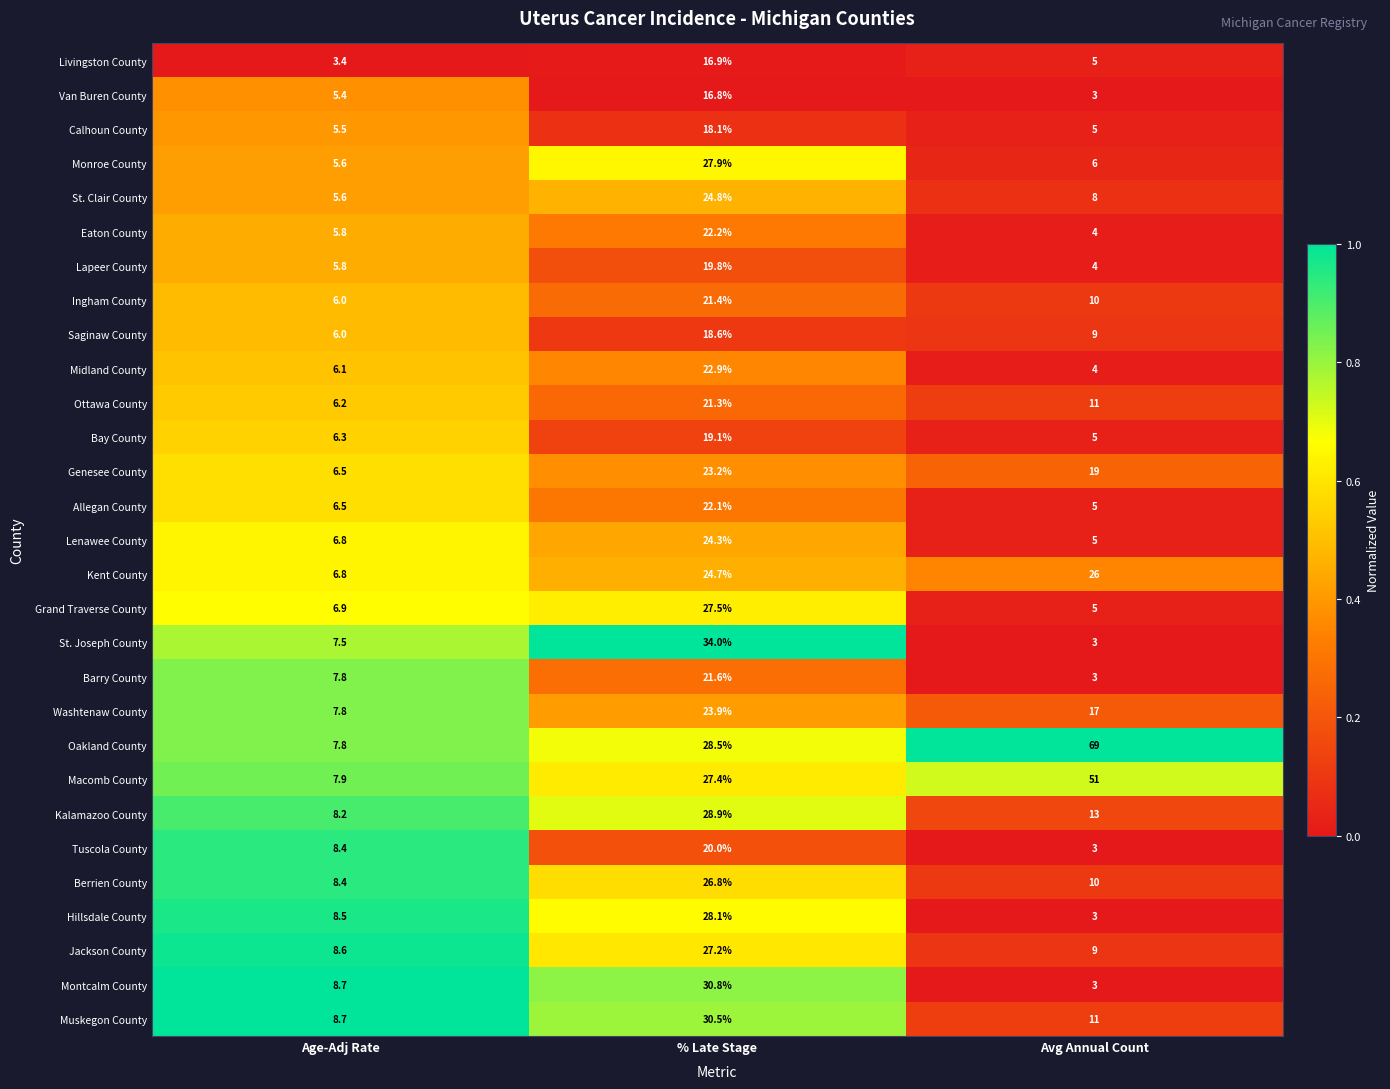

True or false: Genesee County has a value of 8.7 at Age-Adj Rate.

False